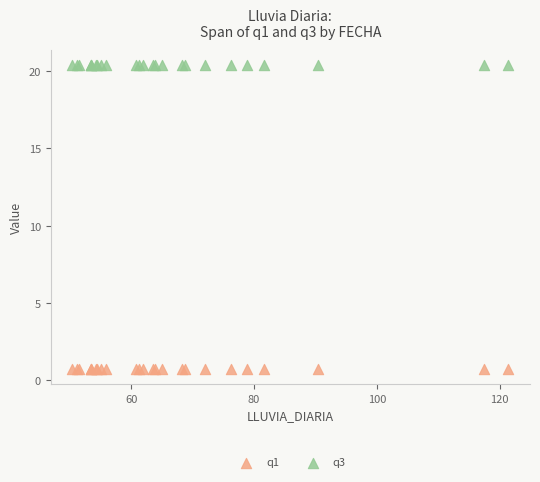

Which series contains the lowest Y value?

q1